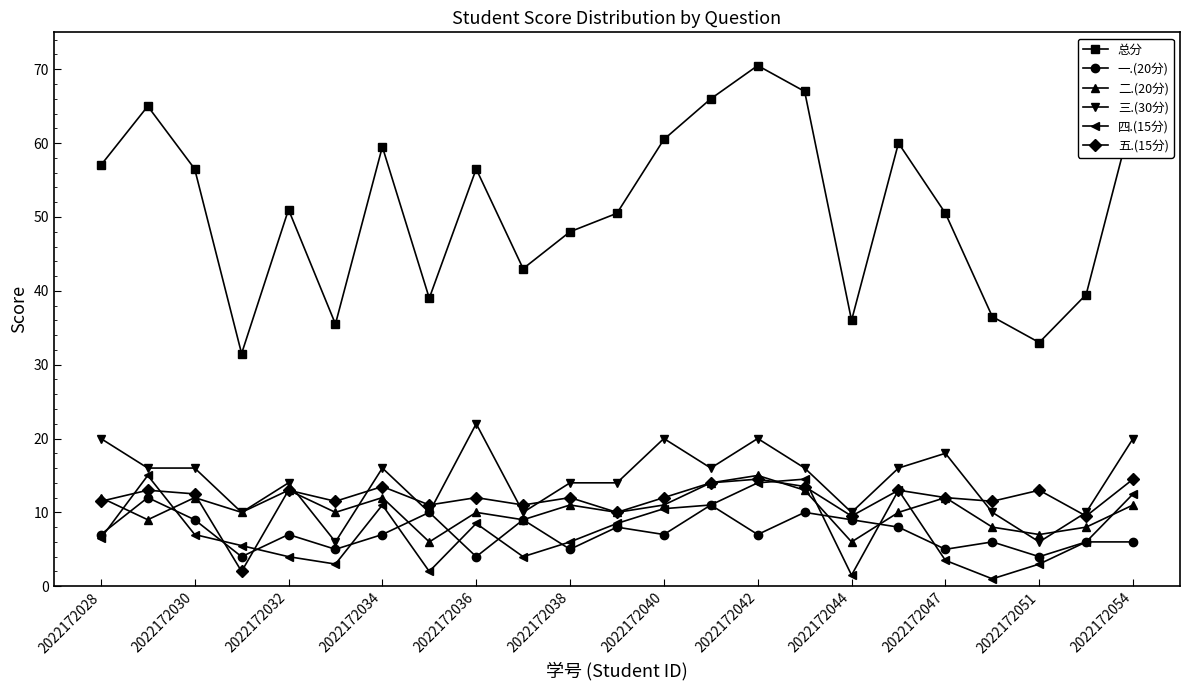

Which series has the largest total across all categories?

总分